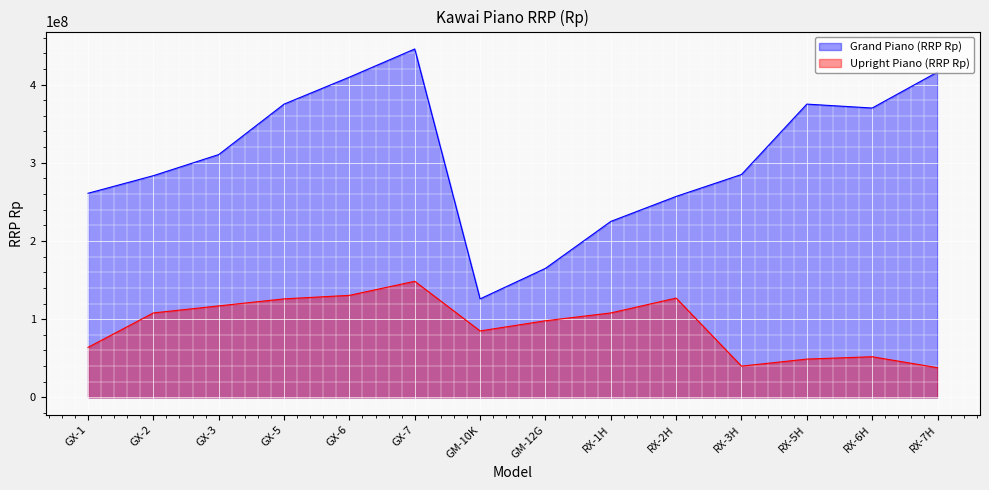

List the series in order of their overall mean, highest first.

Grand Piano (RRP Rp) line, Upright Piano (RRP Rp) line